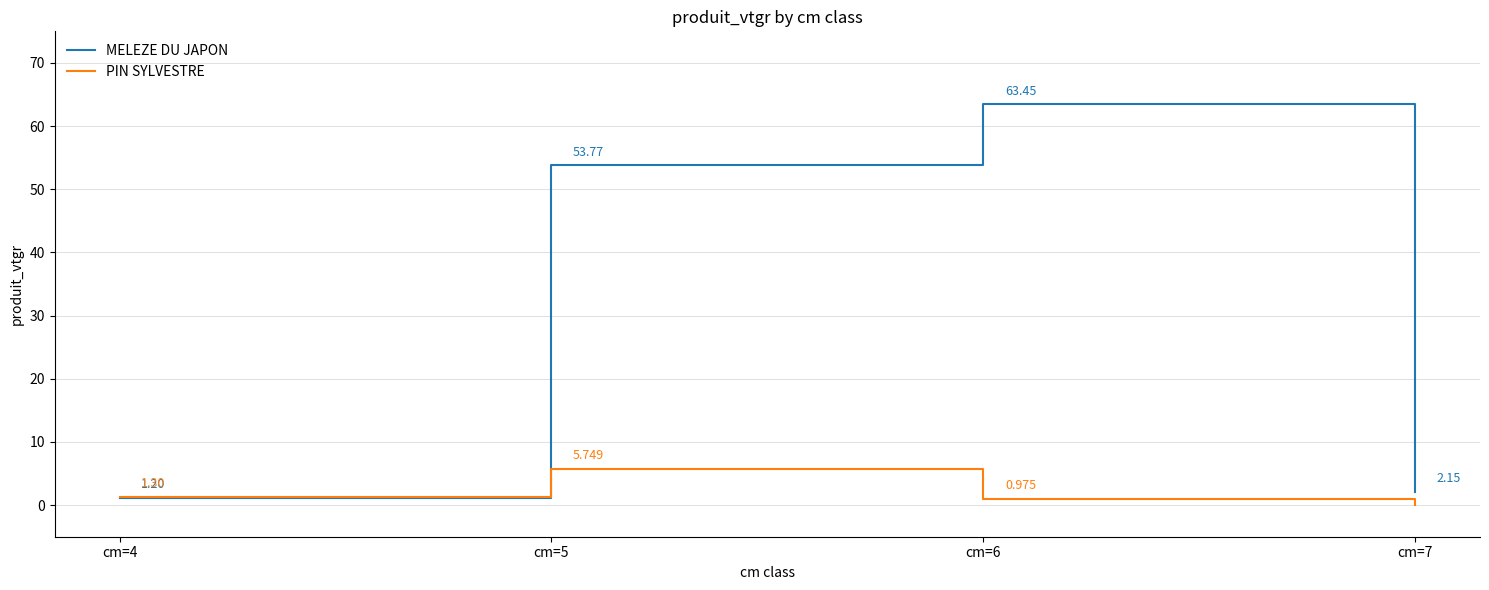

How many interior local peaks does the MELEZE DU JAPON series have?

1